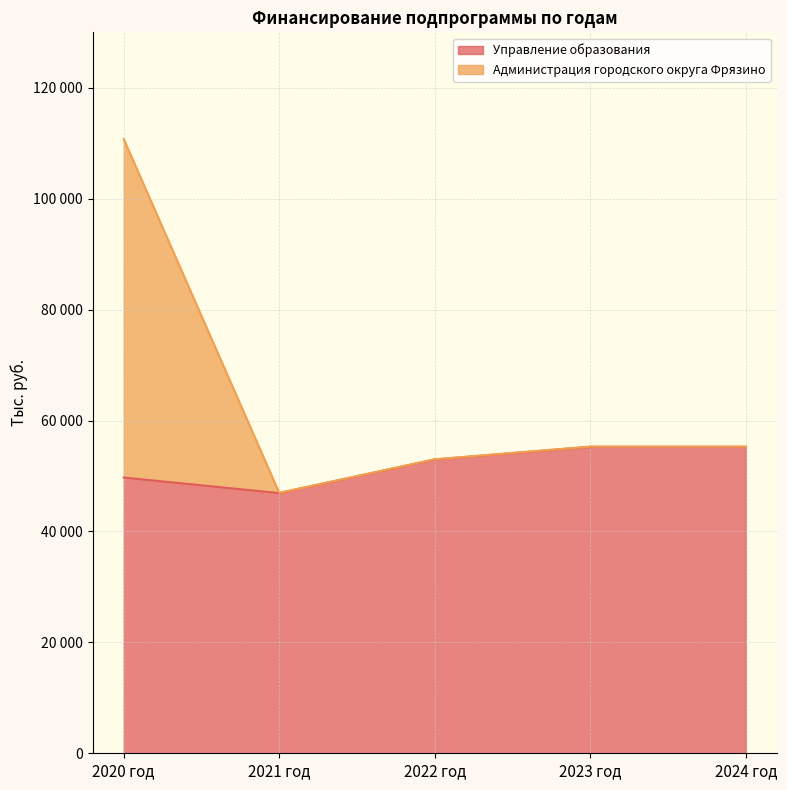

Where is the first local minimum for Администрация городского округа Фрязино?

2021 год